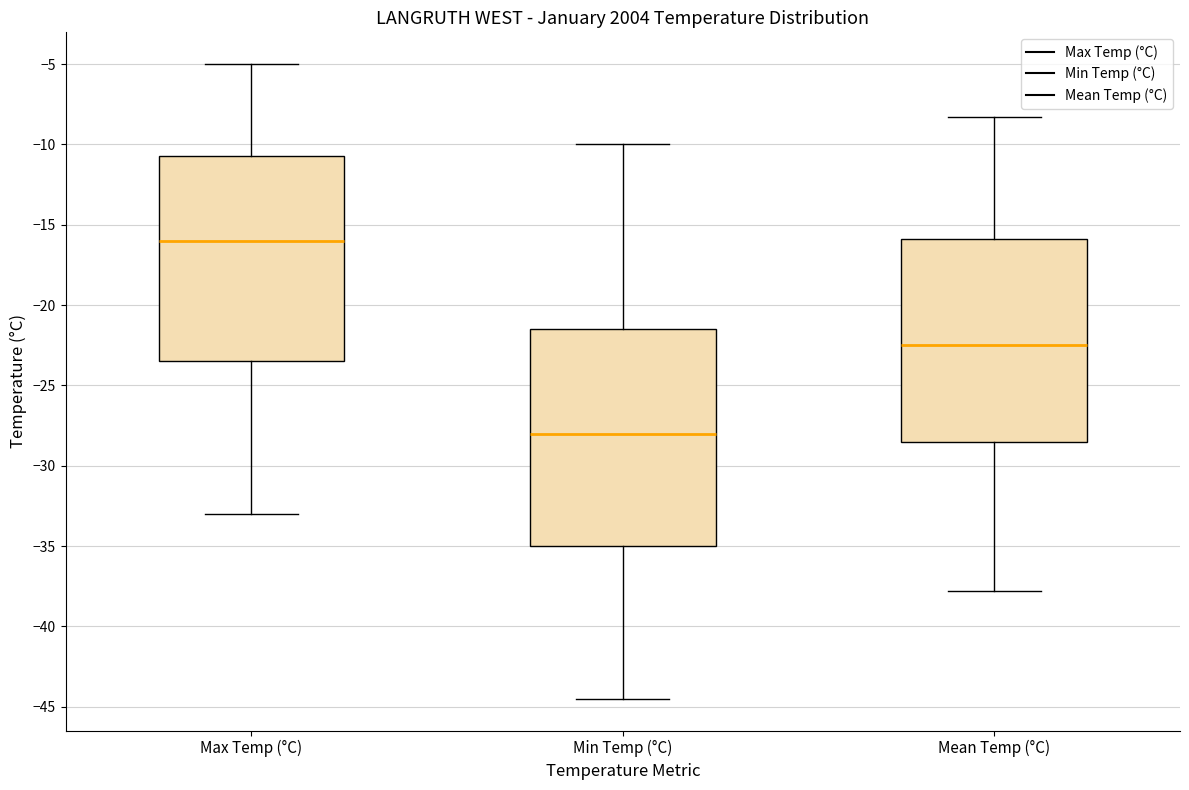

Where is the lower edge of the box for Max Temp (°C) on the y-axis? The values are not printed on the chart, so give them approximately, as read against the axis.

-23.5